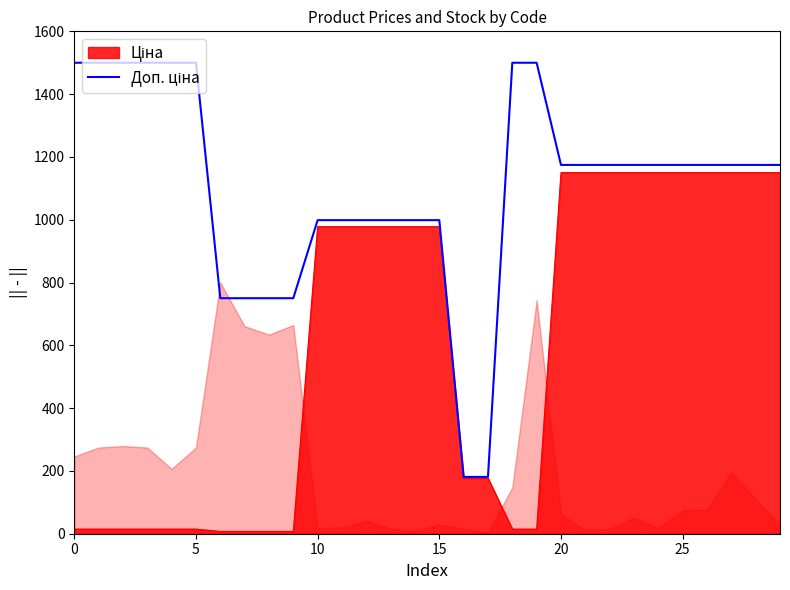

What is the greatest value displayed?

1500.0